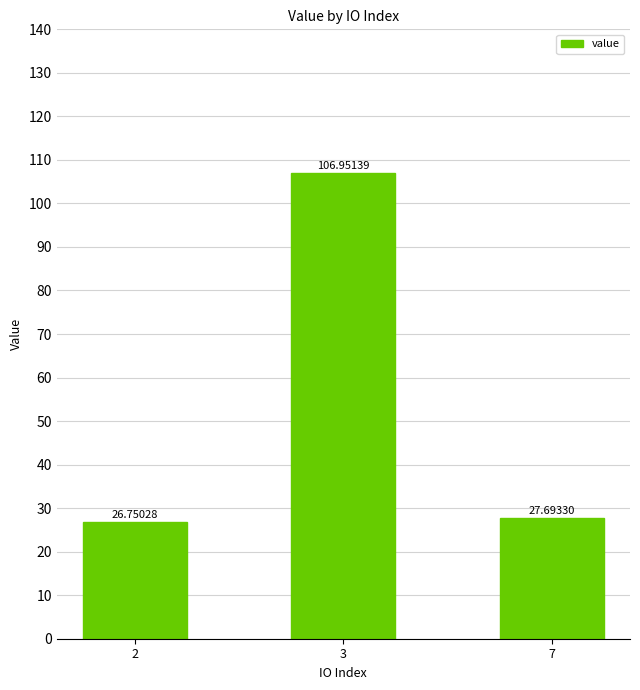

List the labels in order of value, smallest first.

2, 7, 3